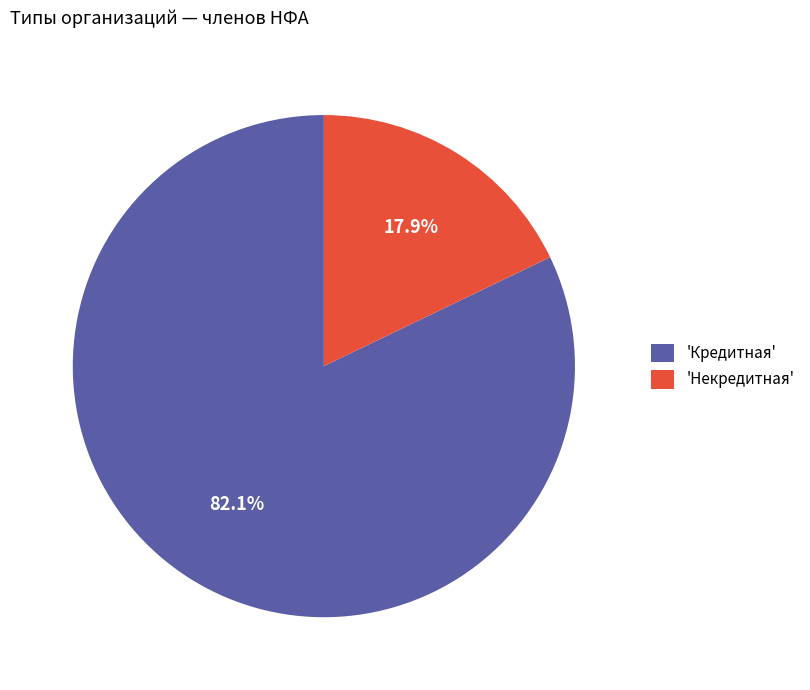

Which category has the biggest portion of the pie?

'Кредитная'